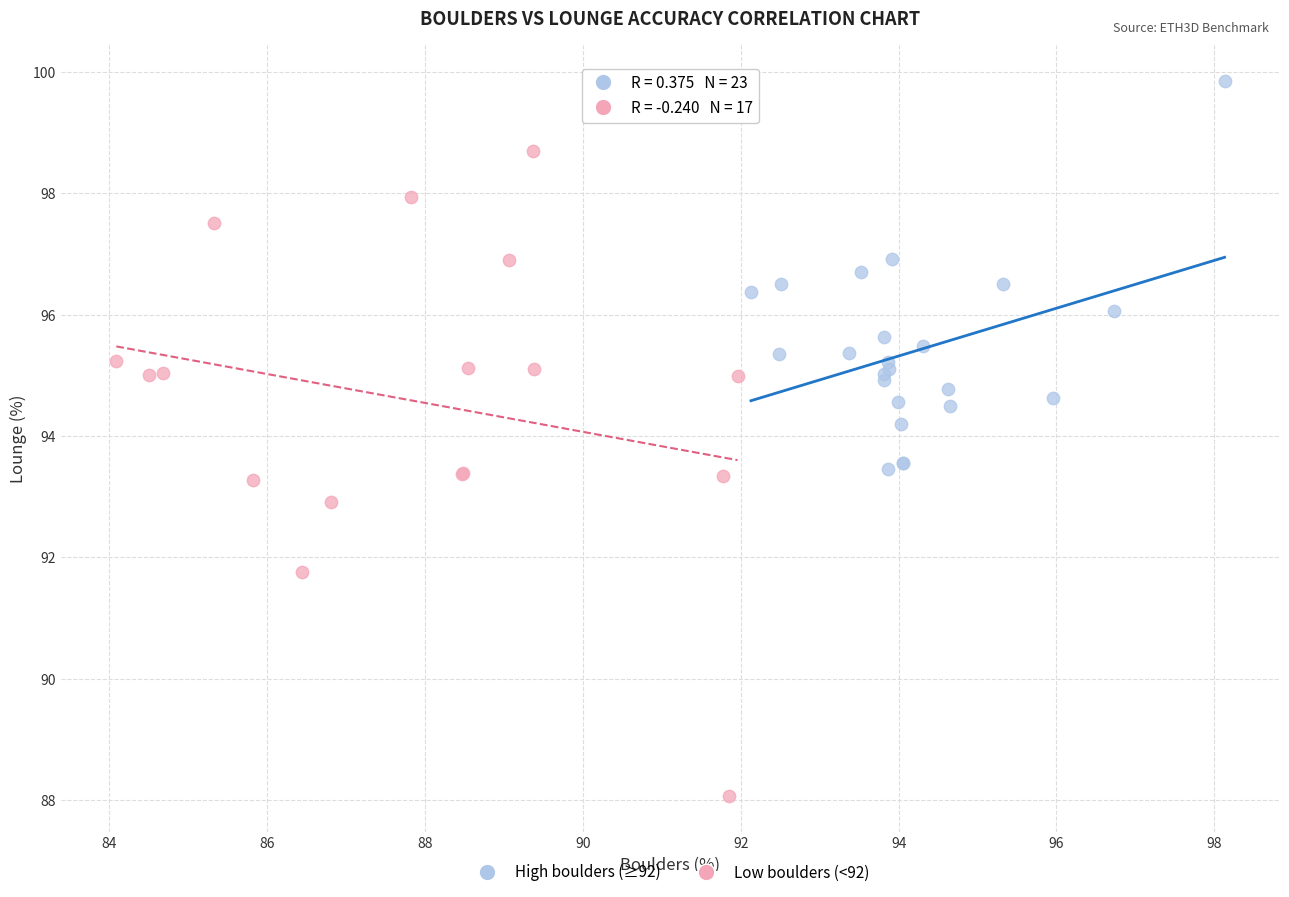

Which series reaches the maximum Y coordinate?

High boulders (≥92)